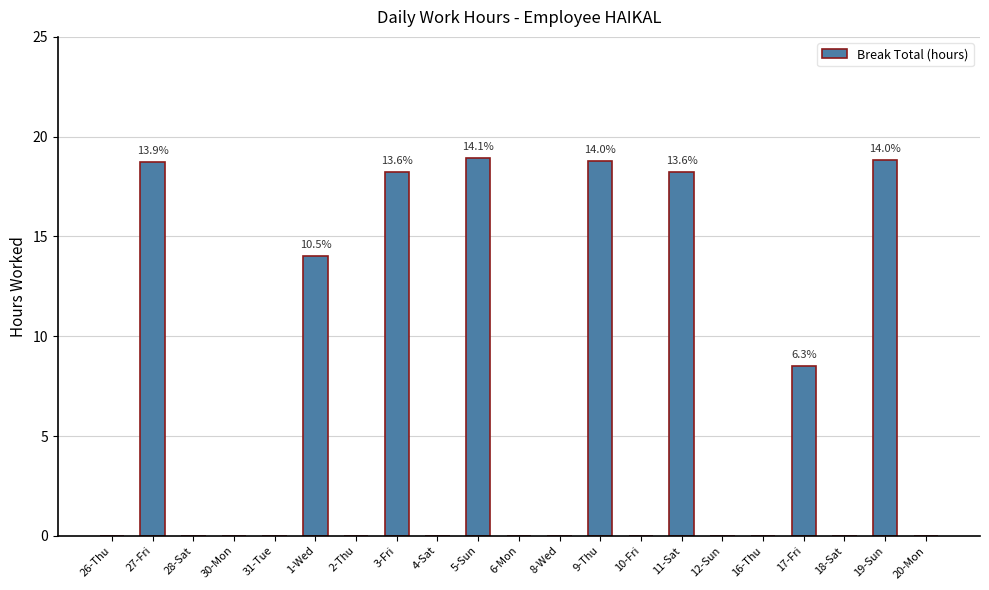

Between 5-Sun and 4-Sat, which is larger?

5-Sun